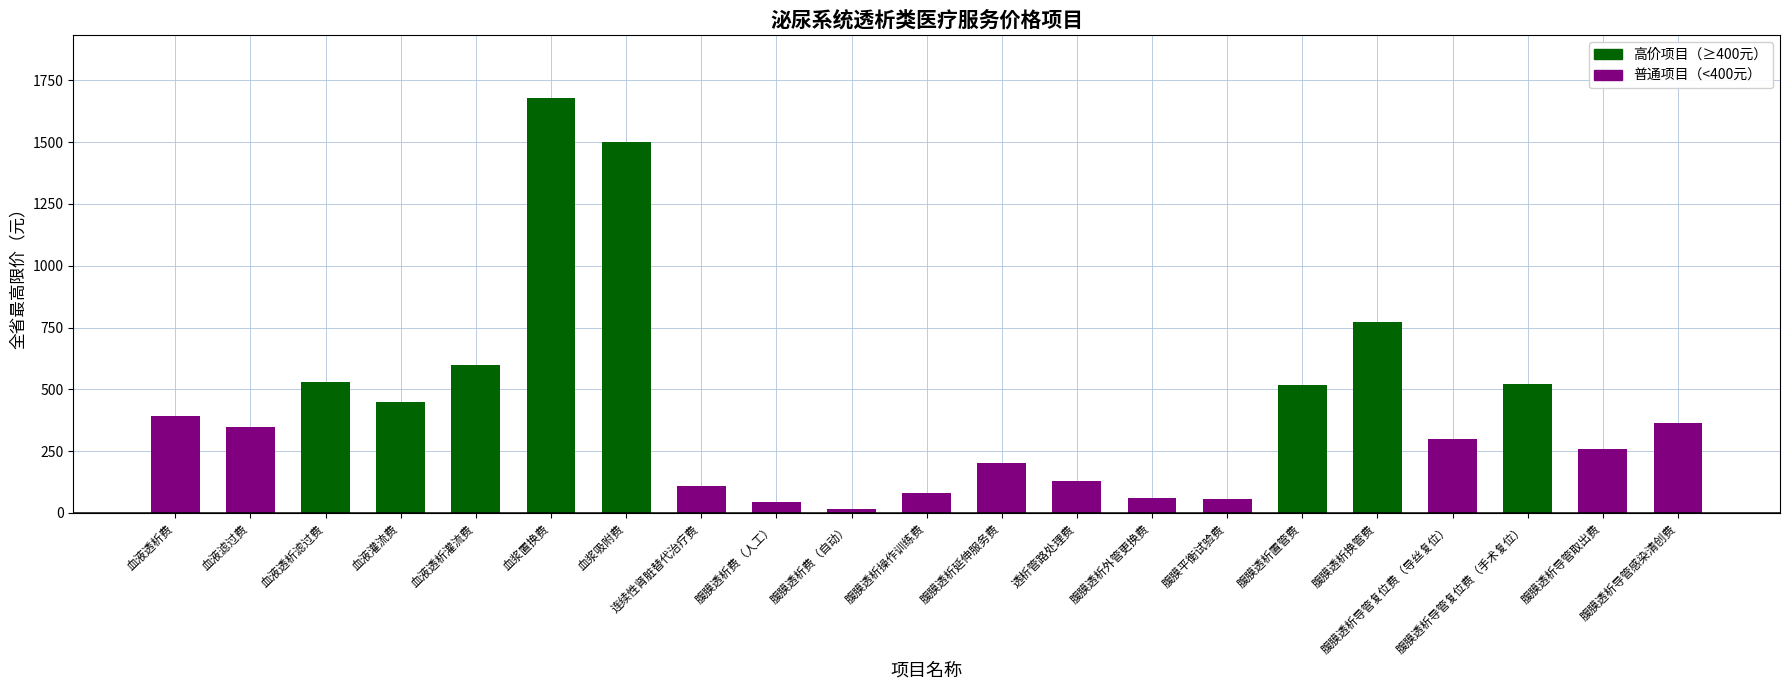

The chart shows a value of 836 at 血液透析灌流费. True or false?

False